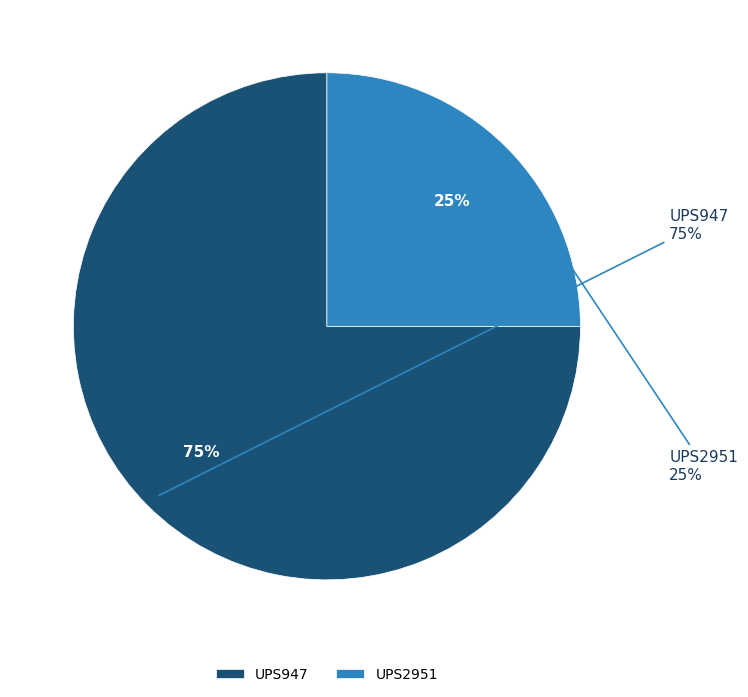

What percentage is the UPS2951 slice, to the nearest percent?

25%